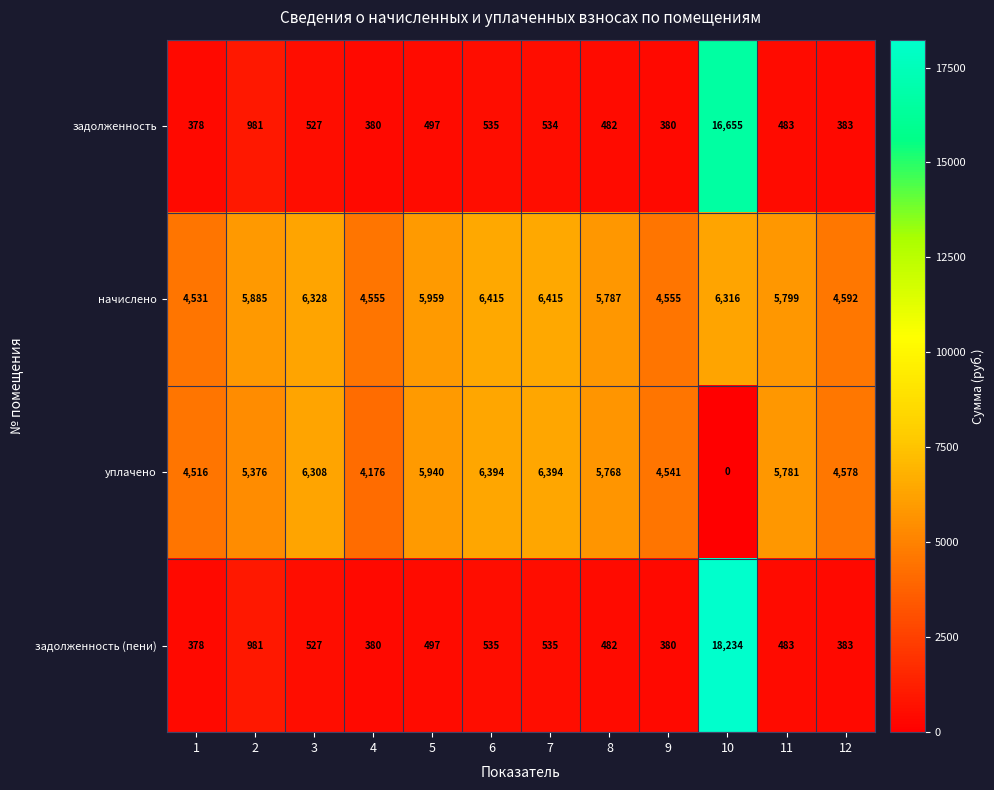

The value of задолженность at 1 is 378. True or false?

True